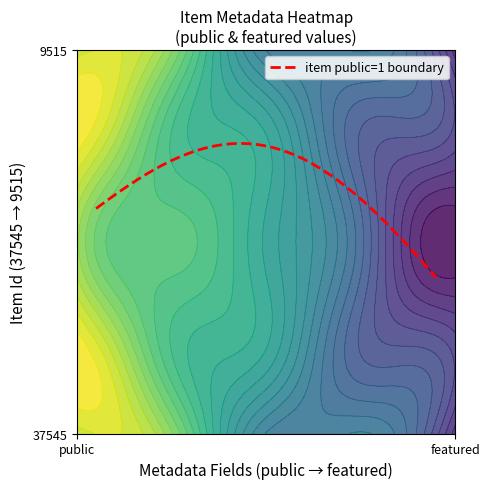

Reading left to right, list all the values displayed in this chart.

37545: 1	0
9515: 1	0